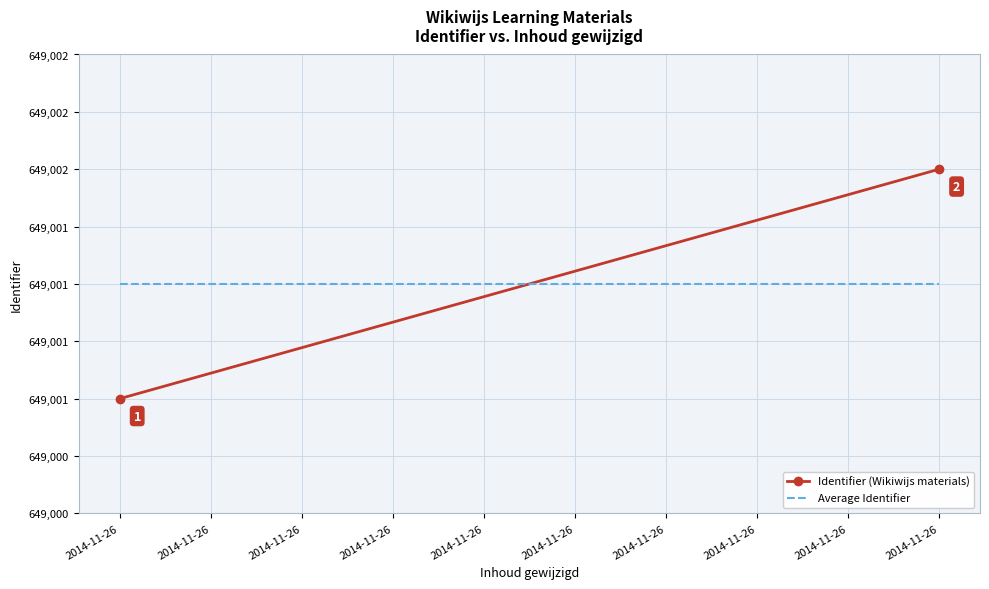

What is the total value across all series at 2014-11-26?

1298002.5